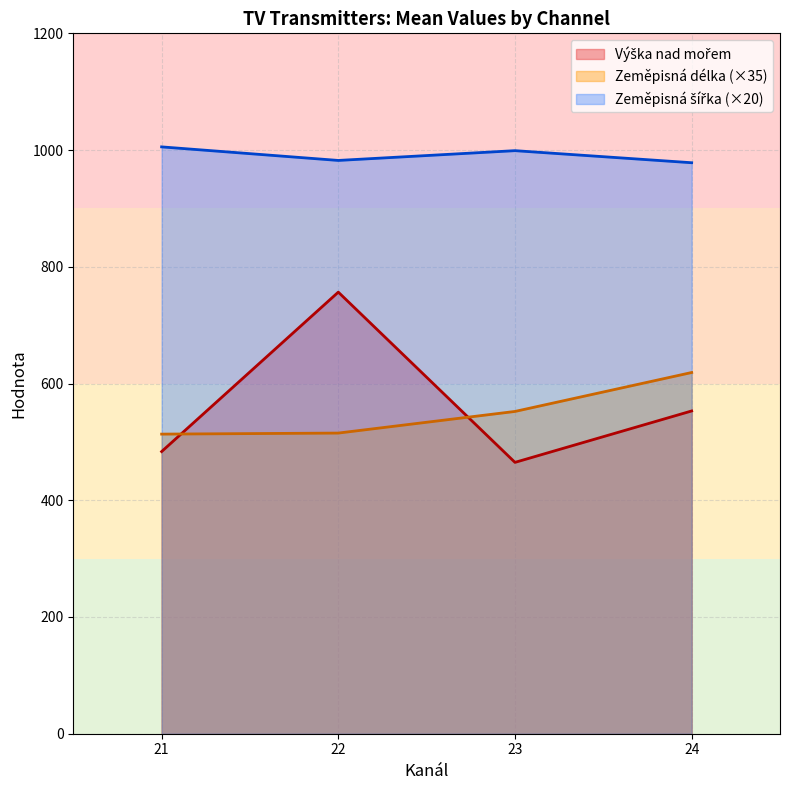

What is the total value across all series at 23?

2016.1